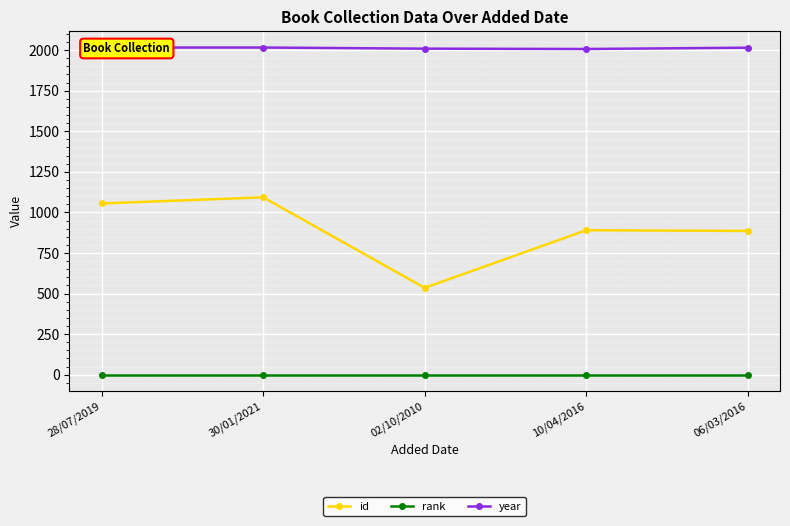

How many categories are shown in the chart?

5